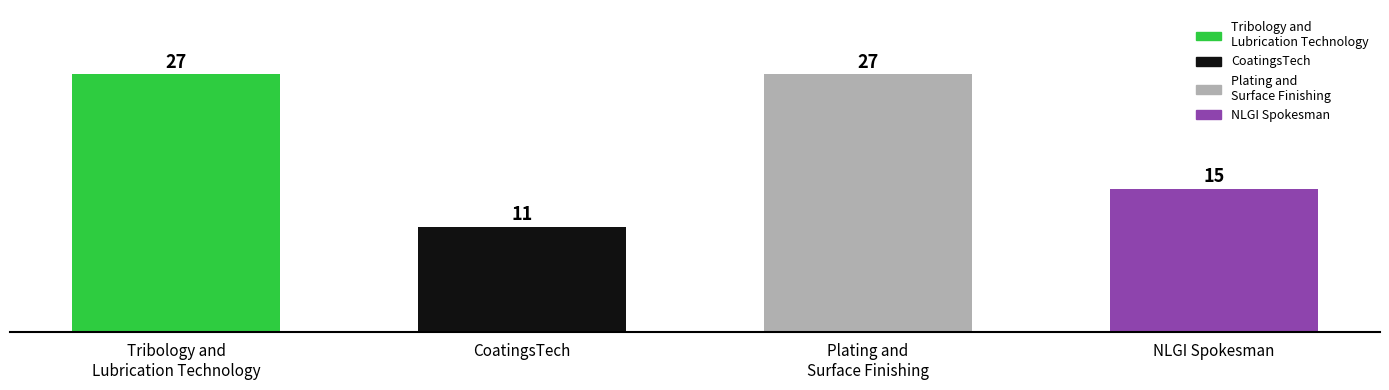

Is it true that the value at CoatingsTech is 15?

False